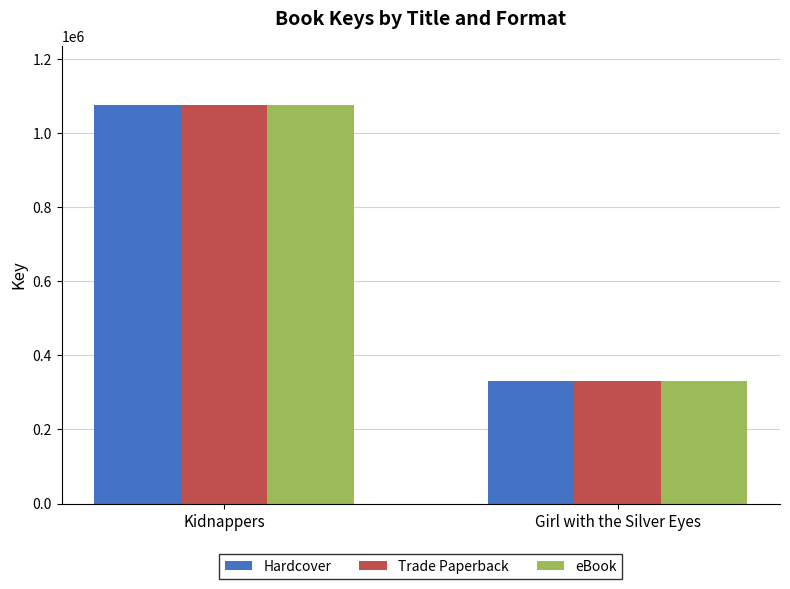

How many groups of bars are there?

2